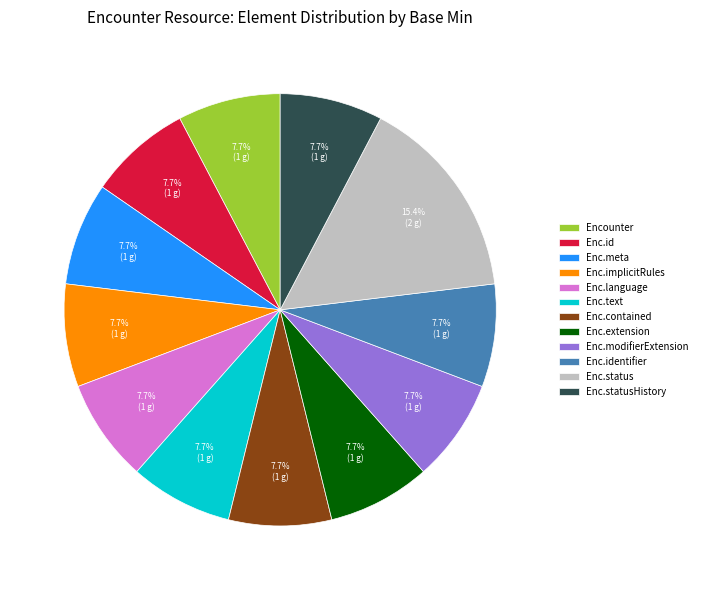

What is the total percentage of Enc.identifier and Enc.implicitRules?

15.4%